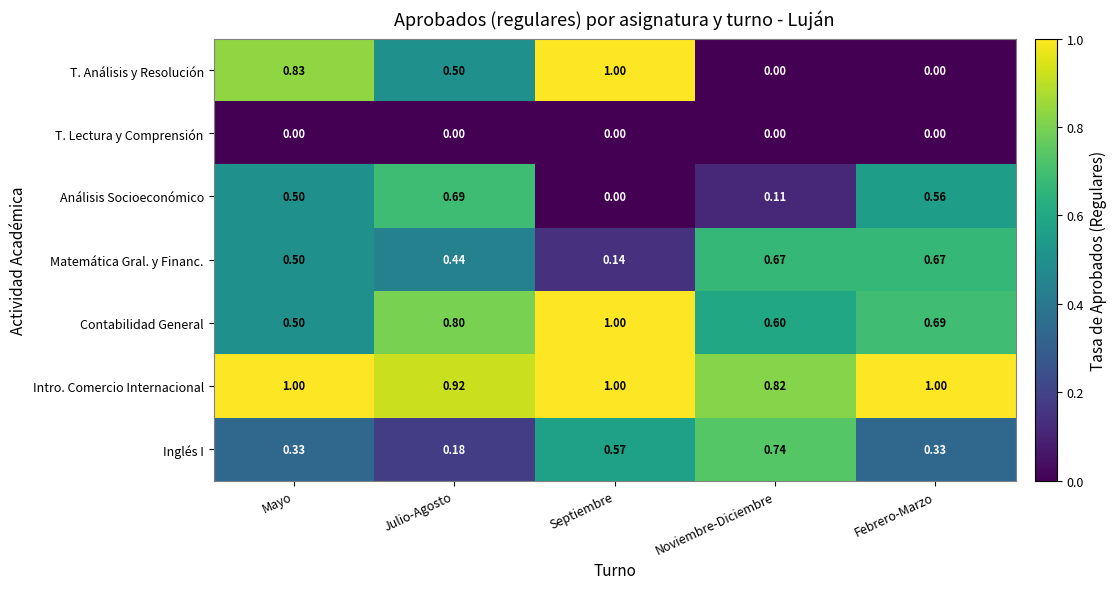

Which category has the lowest value in the Matemática Gral. y Financ. series?

Septiembre